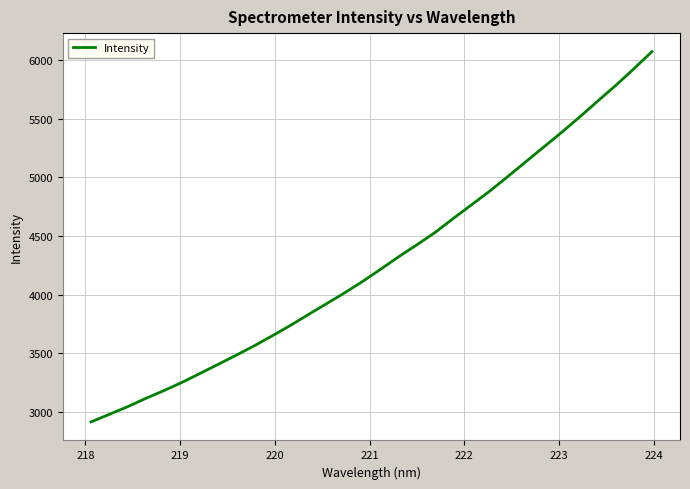

What is the difference between the maximum and minimum values?

3161.1